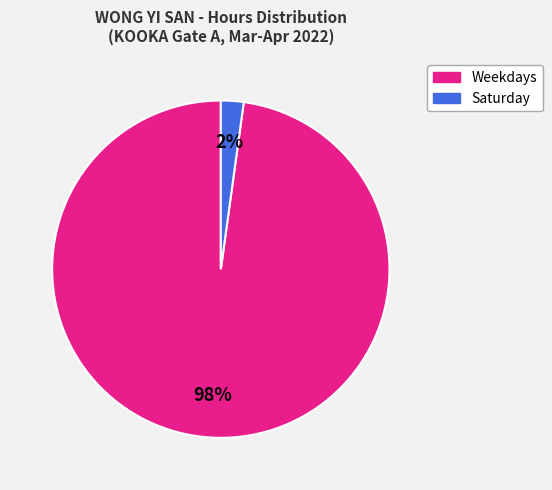

To the nearest percent, what is the difference between the largest and smallest slice percentages?

96%